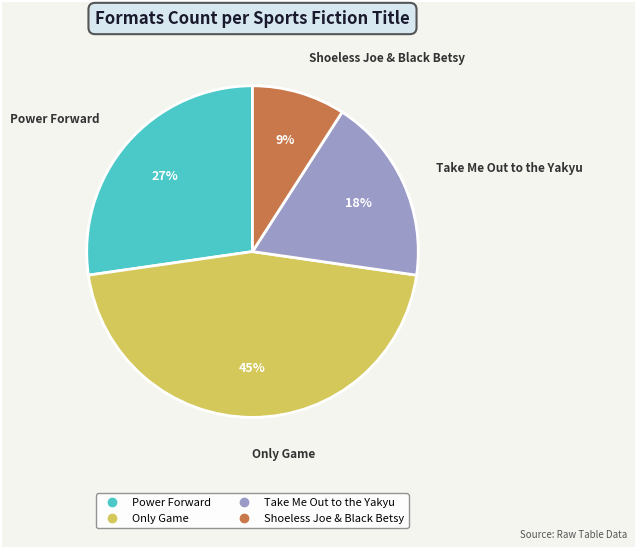

Does any single category account for the majority?

No